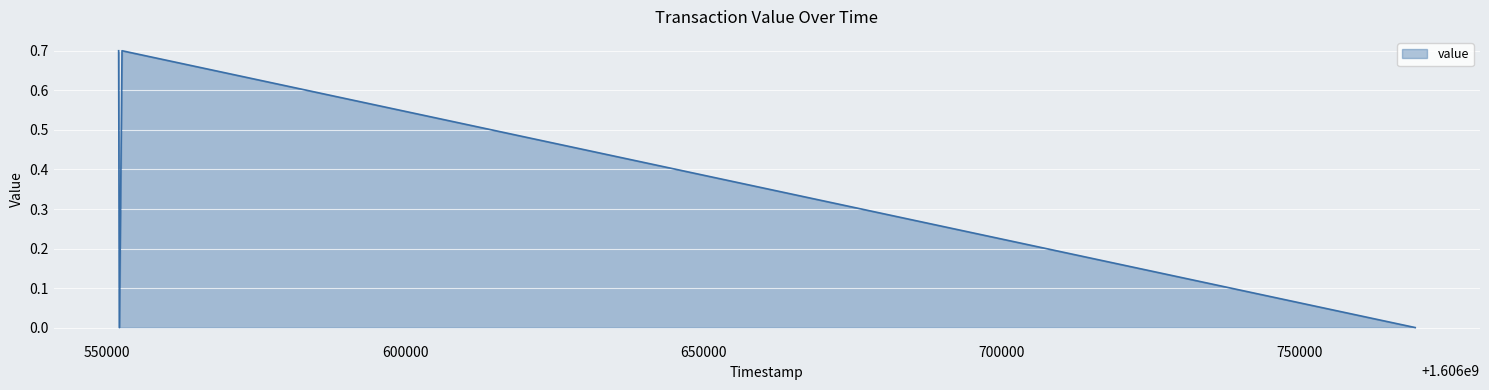

True or false: there are more than 2 points higher than both neighbors.

False